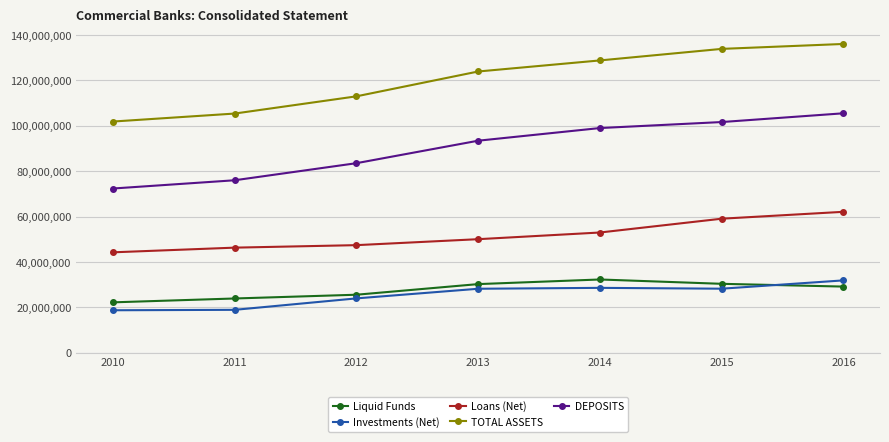

At how many categories does at least one series exceed 59392035?

7